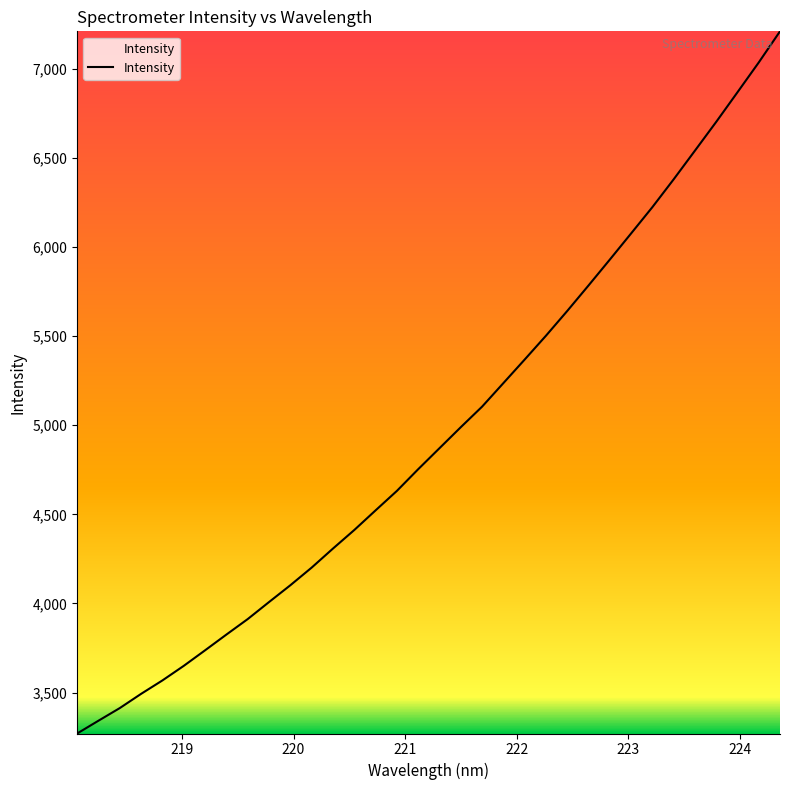

What is the greatest value displayed?

7210.8